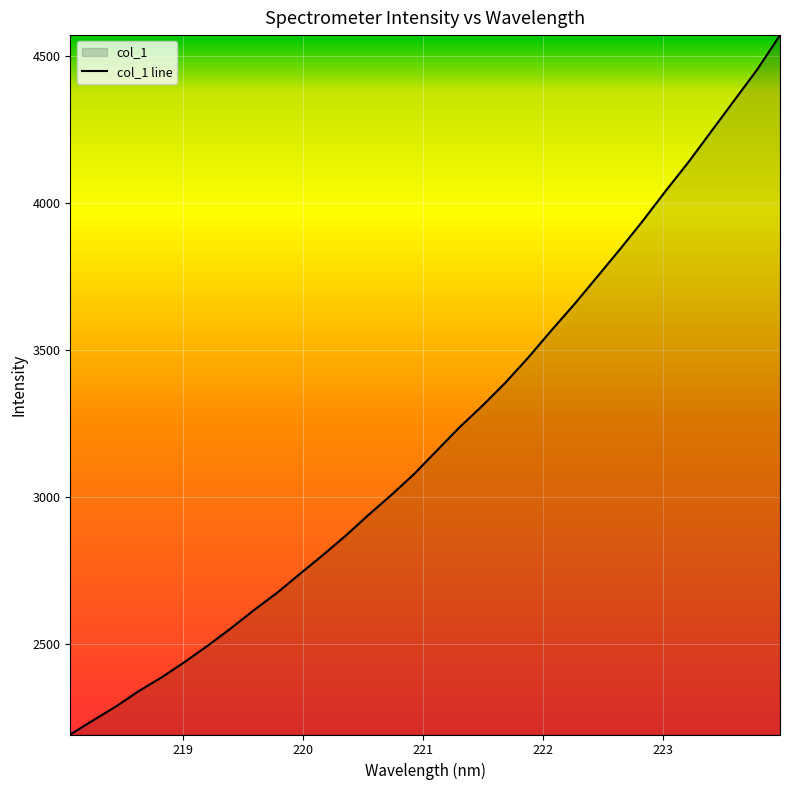

Count the number of data series in this chart.

1